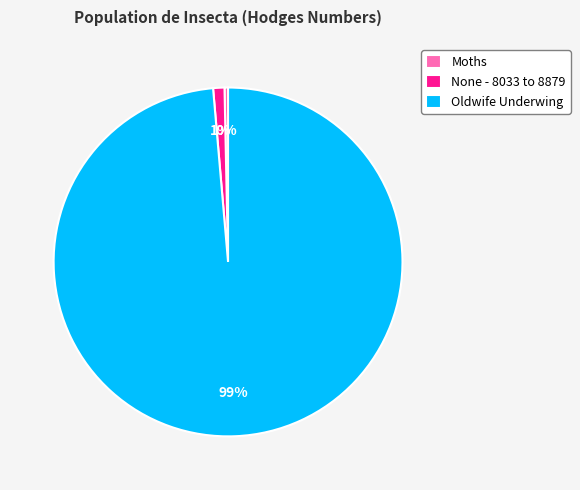

What is the ratio of the value at Oldwife Underwing to the value at Moths?

303.3